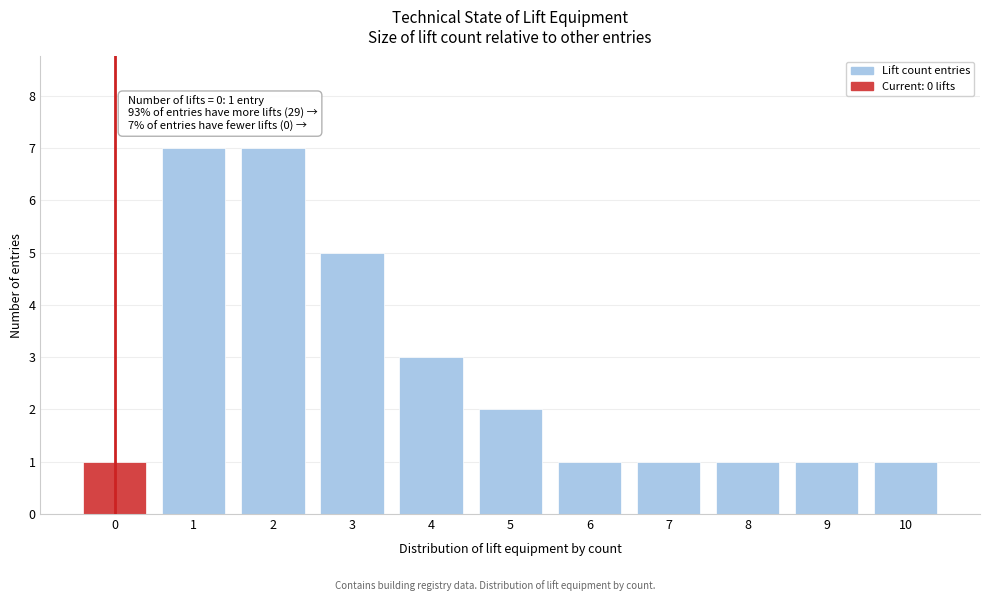

Reading right to left, transcribe all the data shown in this chart.

1	1	1	1	1	2	3	5	7	7	1